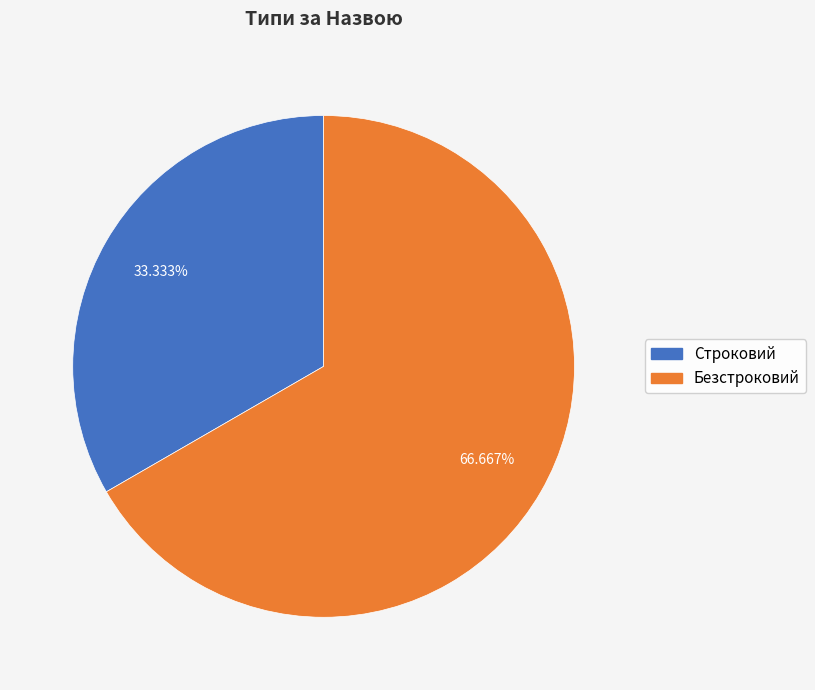

How many segments does this pie chart have?

2